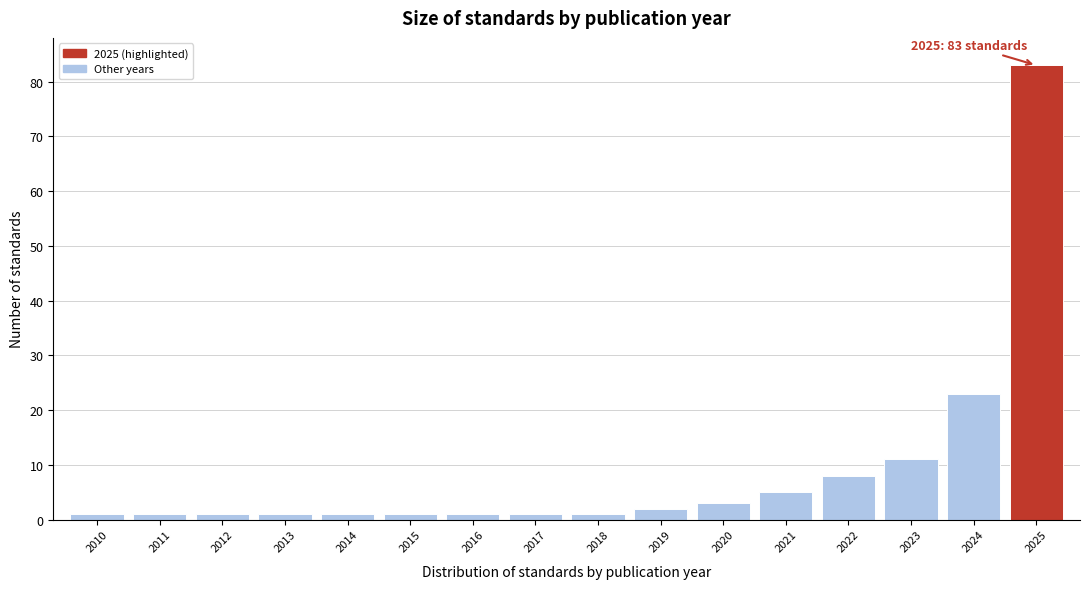

Reading right to left, transcribe all the data shown in this chart.

83	23	11	8	5	3	2	1	1	1	1	1	1	1	1	1